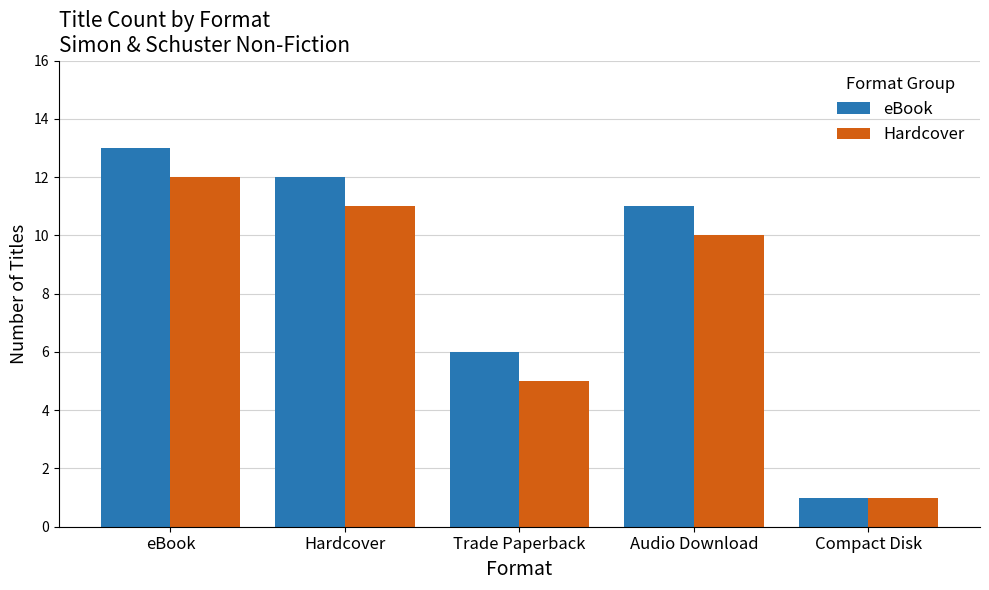

Reading right to left, transcribe all the data shown in this chart.

eBook: Compact Disk=1	Audio Download=11	Trade Paperback=6	Hardcover=12	eBook=13
Hardcover: Compact Disk=1	Audio Download=10	Trade Paperback=5	Hardcover=11	eBook=12